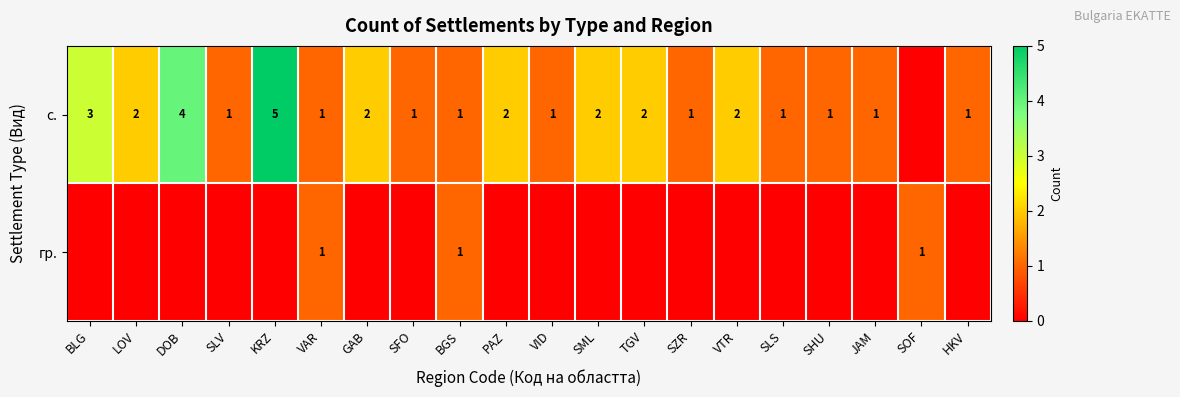

Is the value of с. at LOV greater than the value of гр. at BGS?

Yes